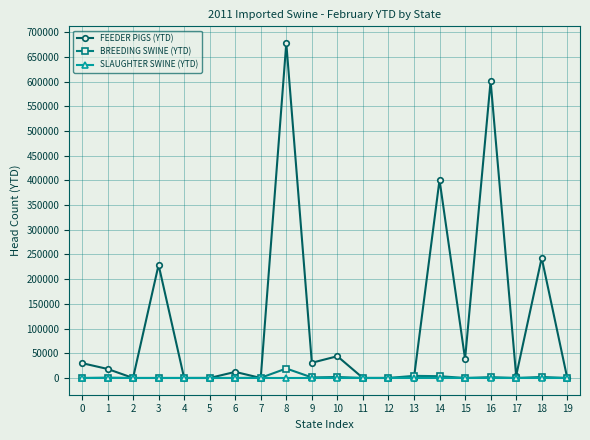

What is the difference between the second highest and minimum values in the BREEDING SWINE (YTD) series?

4321